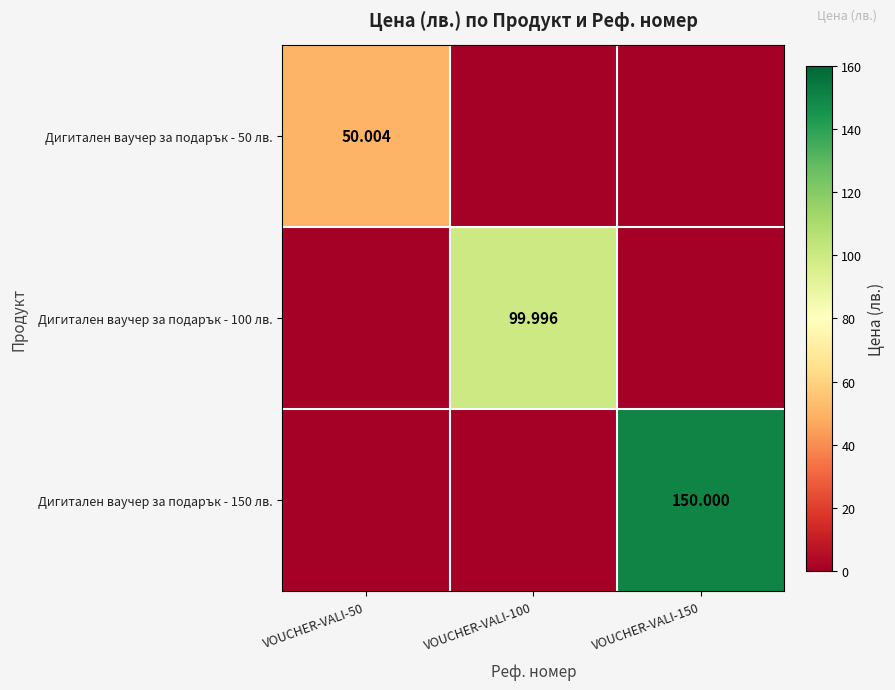

The value of Дигитален ваучер за подарък - 100 лв. at VOUCHER-VALI-100 is 34.9. True or false?

False